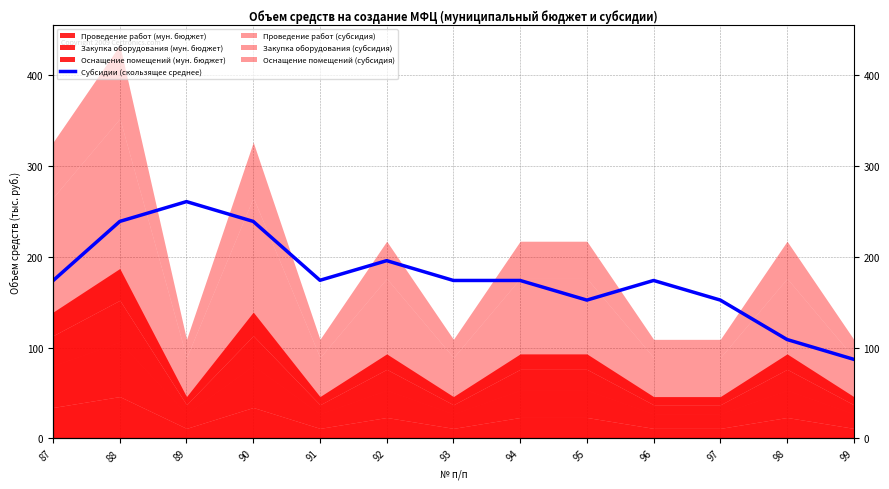

Is it true that the value at 98 is 108.8?

True